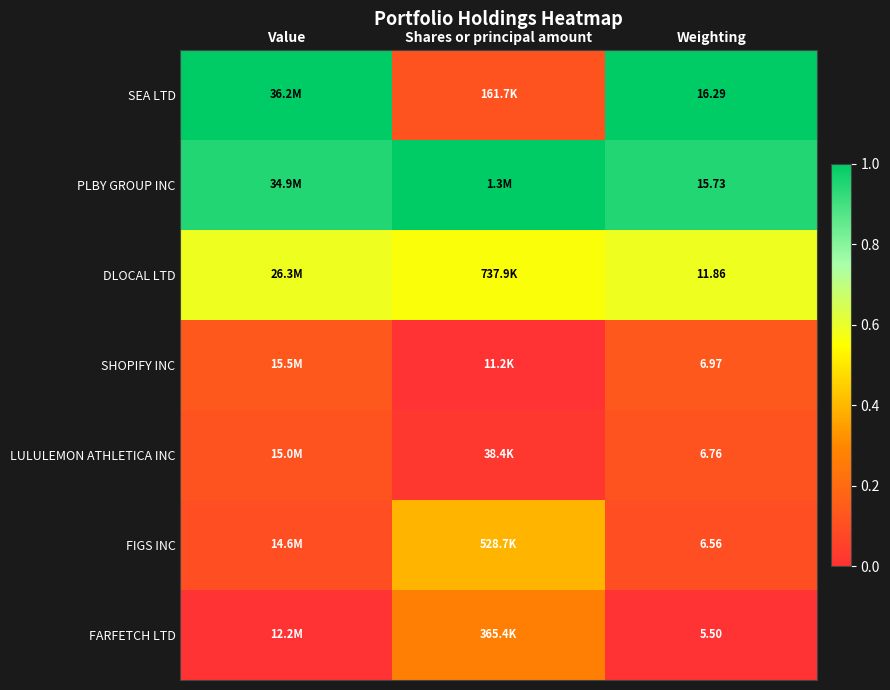

At Weighting, list the series in order from largest to smallest.

SEA LTD, PLBY GROUP INC, DLOCAL LTD, SHOPIFY INC, LULULEMON ATHLETICA INC, FIGS INC, FARFETCH LTD